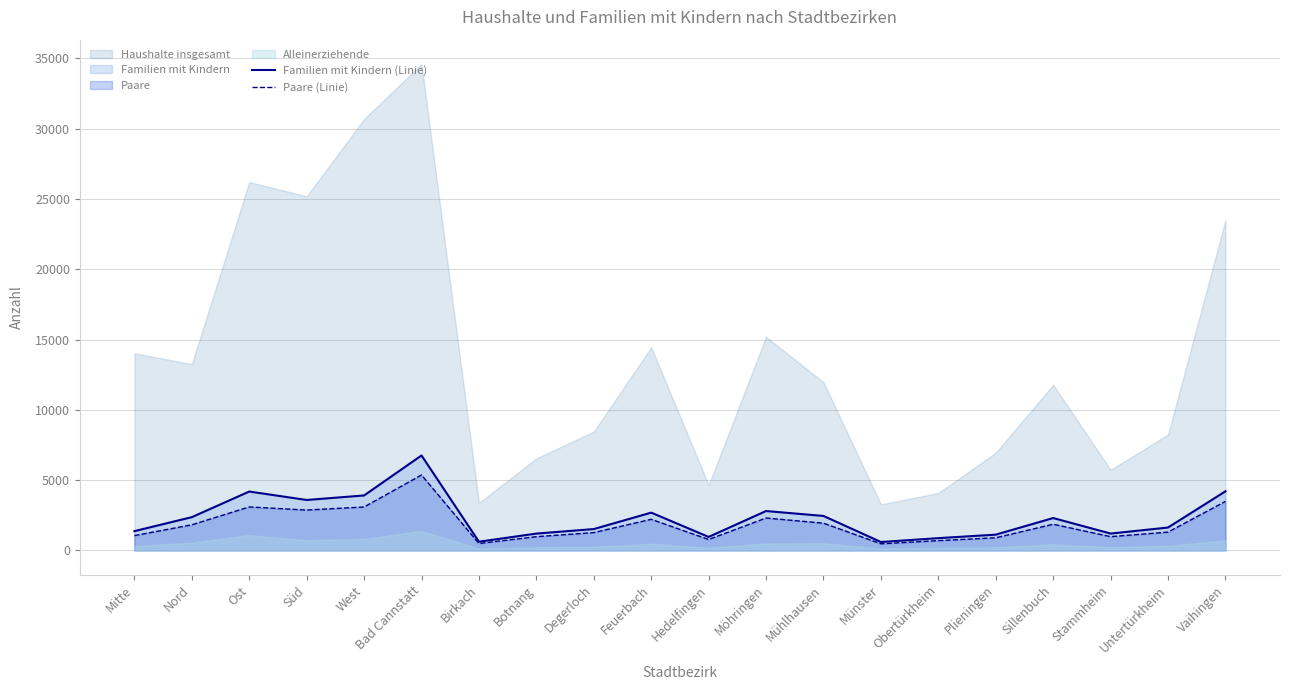

True or false: Familien mit Kindern (Linie) has a value of 1142 at Sillenbuch.

False